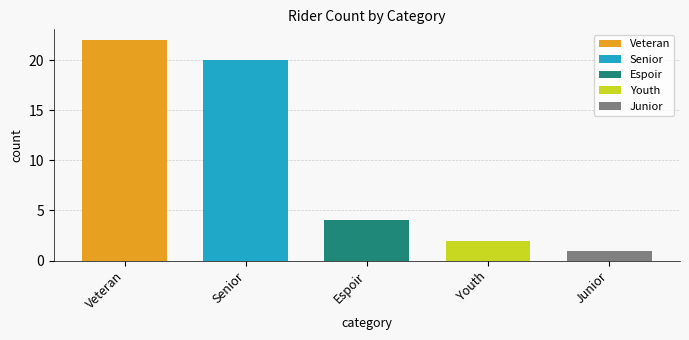

Reading left to right, transcribe all the data shown in this chart.

22	20	4	2	1